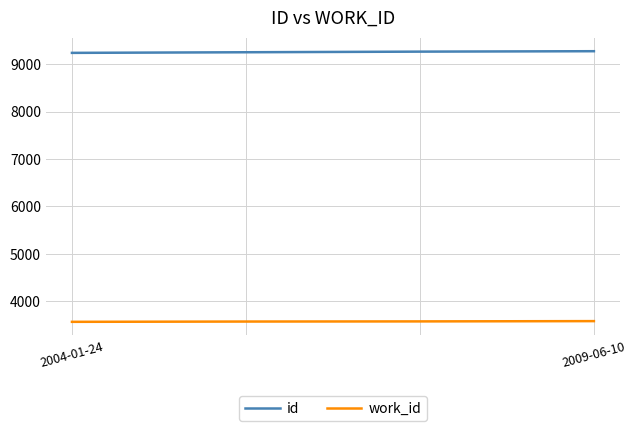

Which series has the largest total across all categories?

id